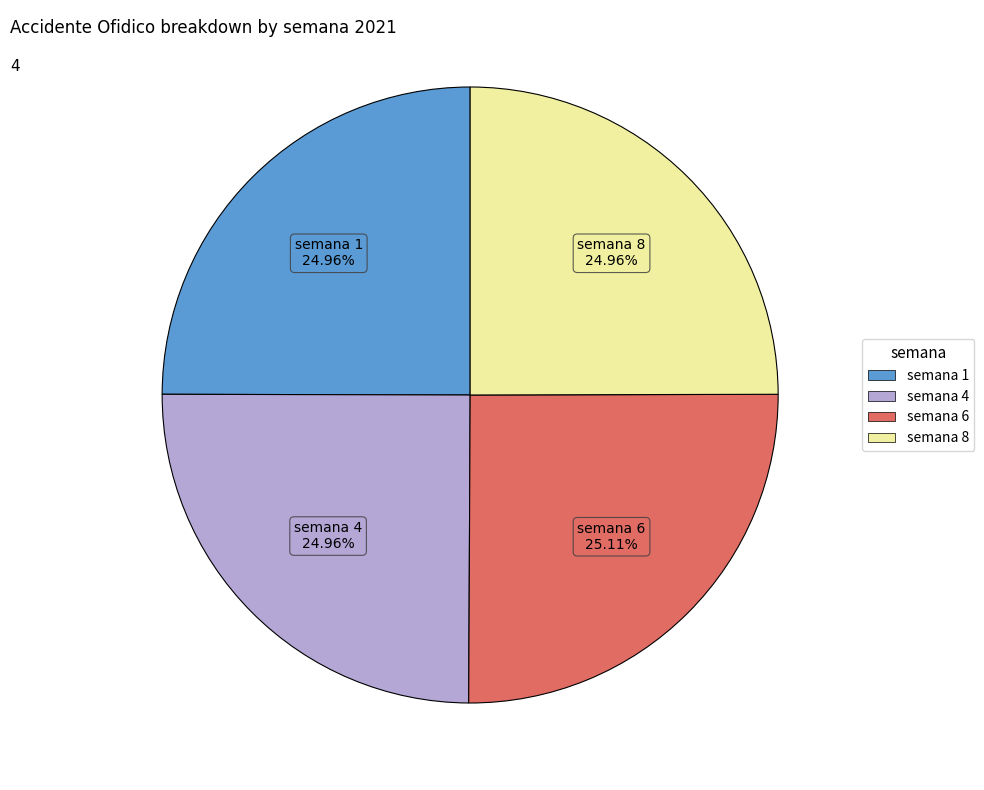

What portion of the pie excludes semana 4?

75.0%